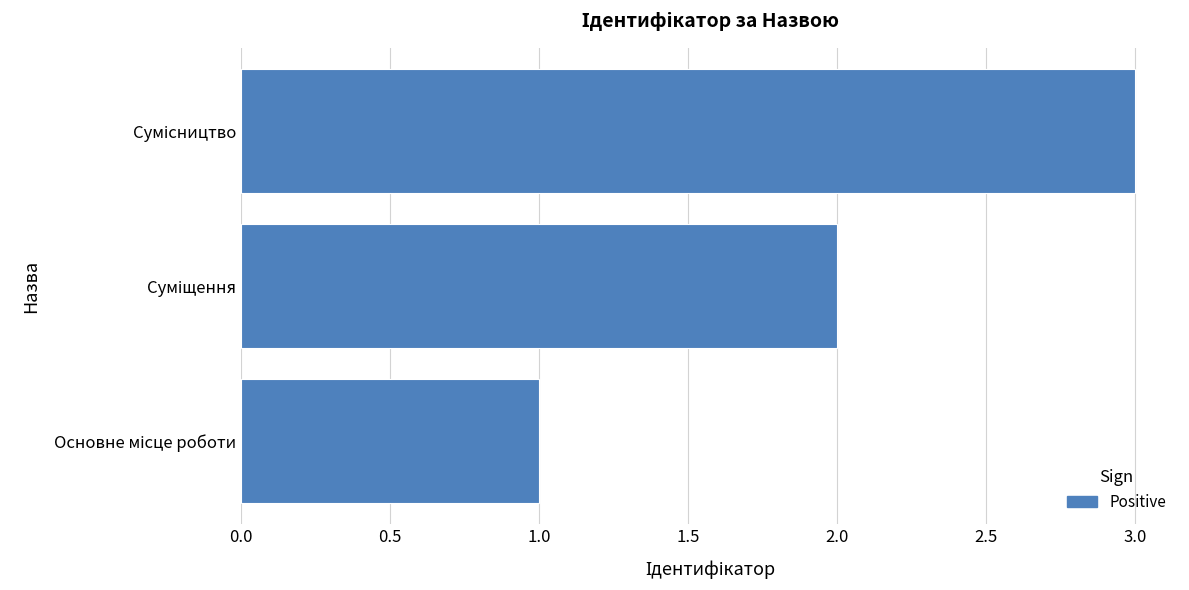

What is the greatest value displayed?

3